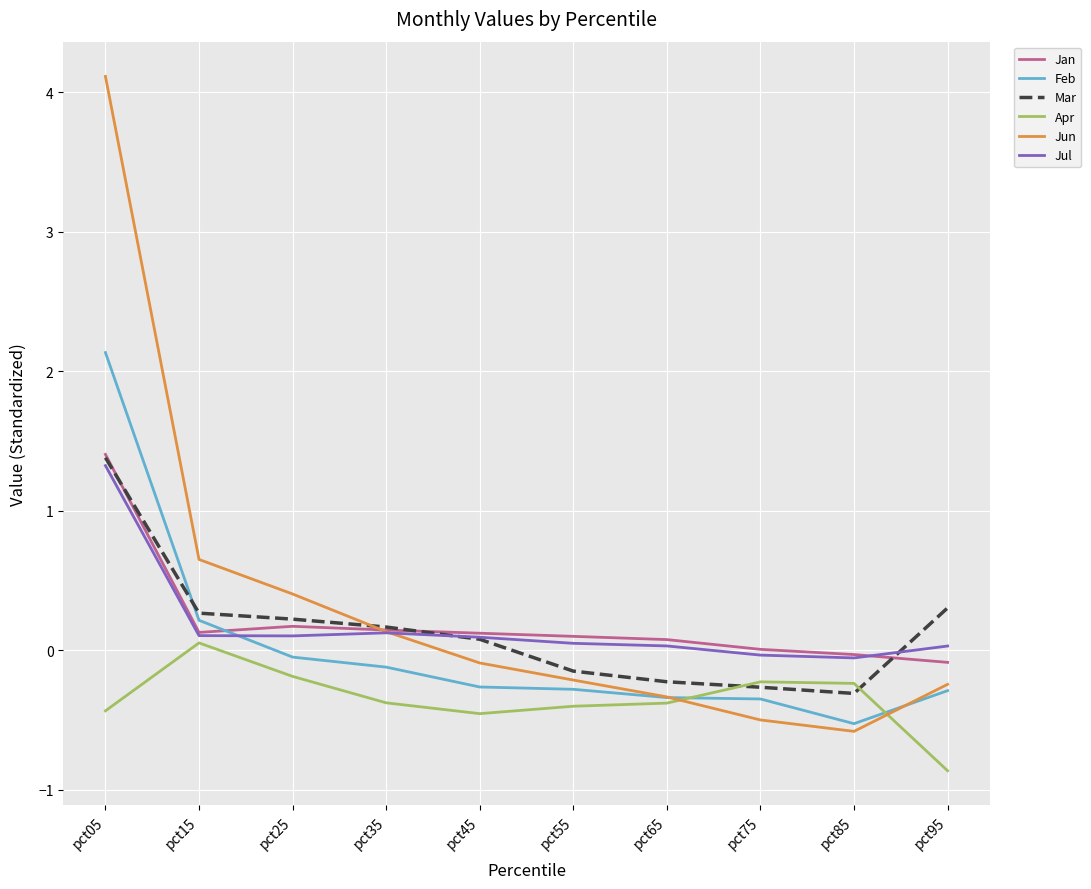

Which label corresponds to the smallest value in the chart?

pct95